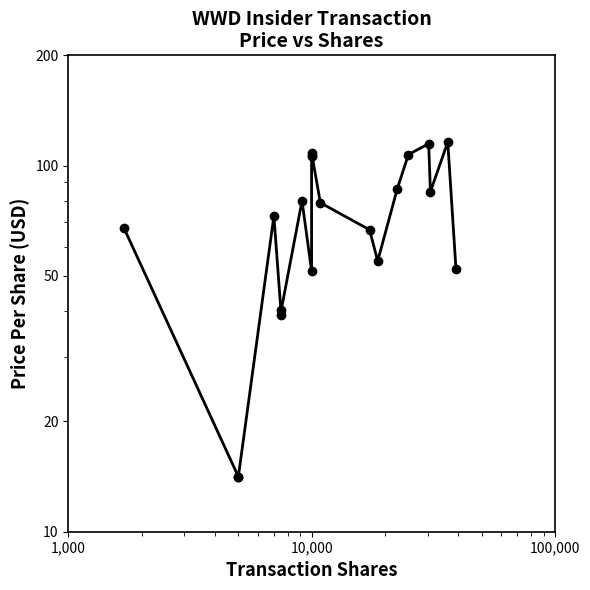

What is the average value?

73.1